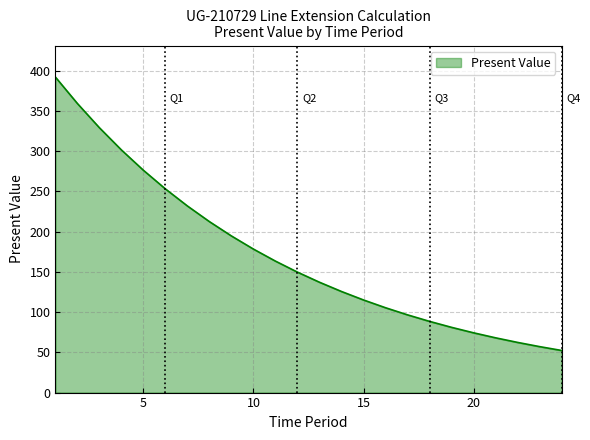

What is the greatest value displayed?

392.1